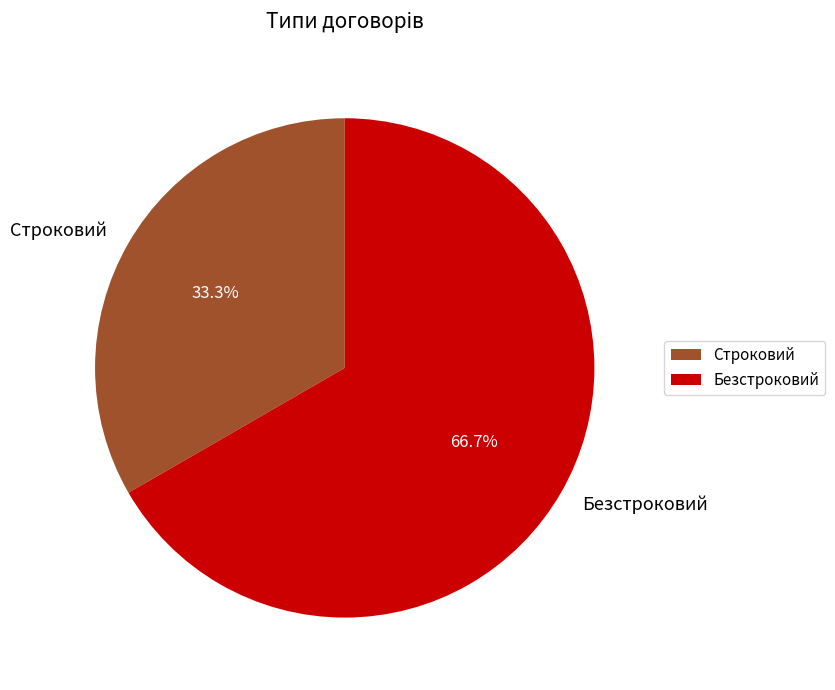

True or false: Безстроковий accounts for 67% of the total.

True